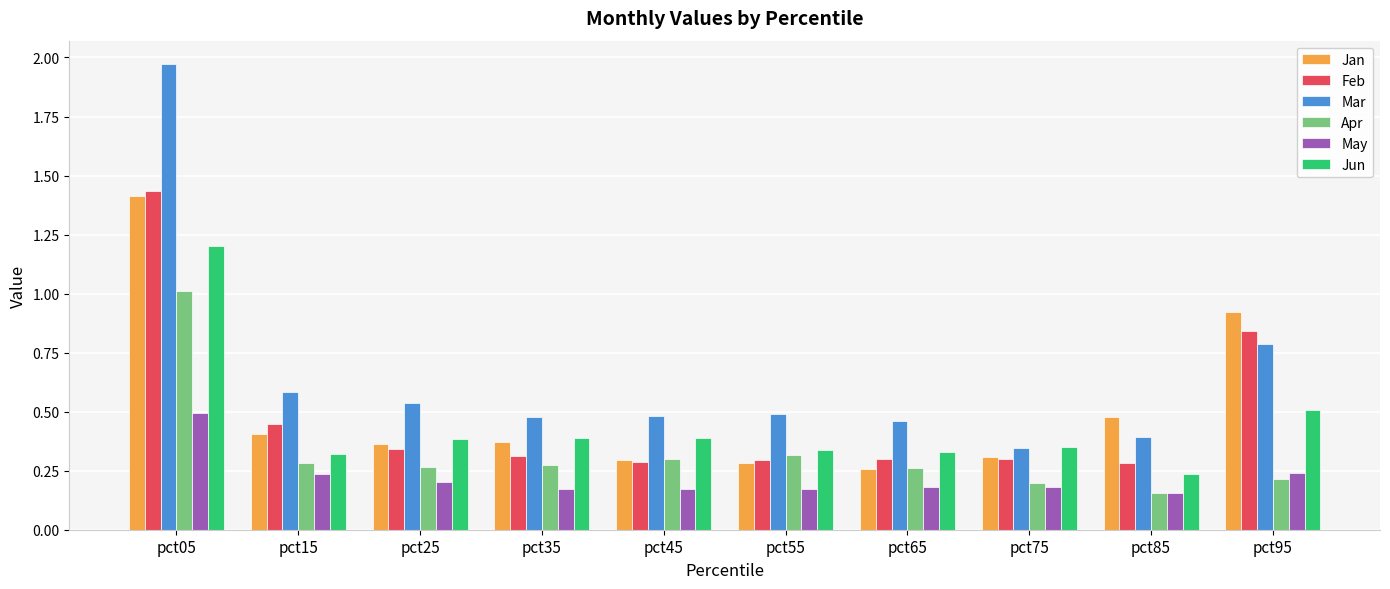

True or false: Jan has a value of 0.4 at pct15.

True